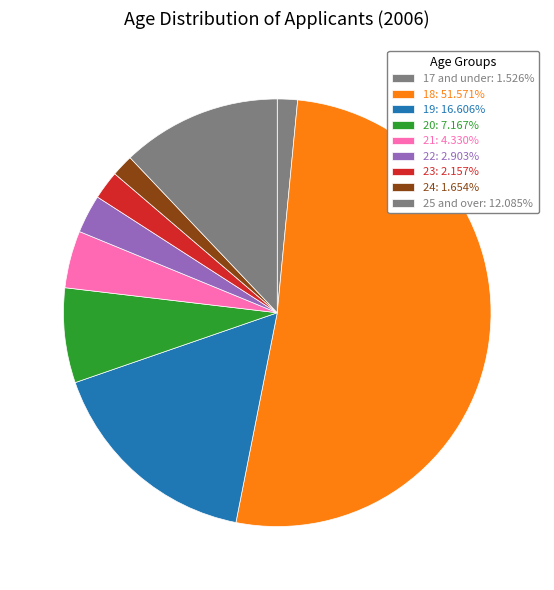

Rank the categories by value from lowest to highest.

17 and under, 24, 23, 22, 21, 20, 25 and over, 19, 18